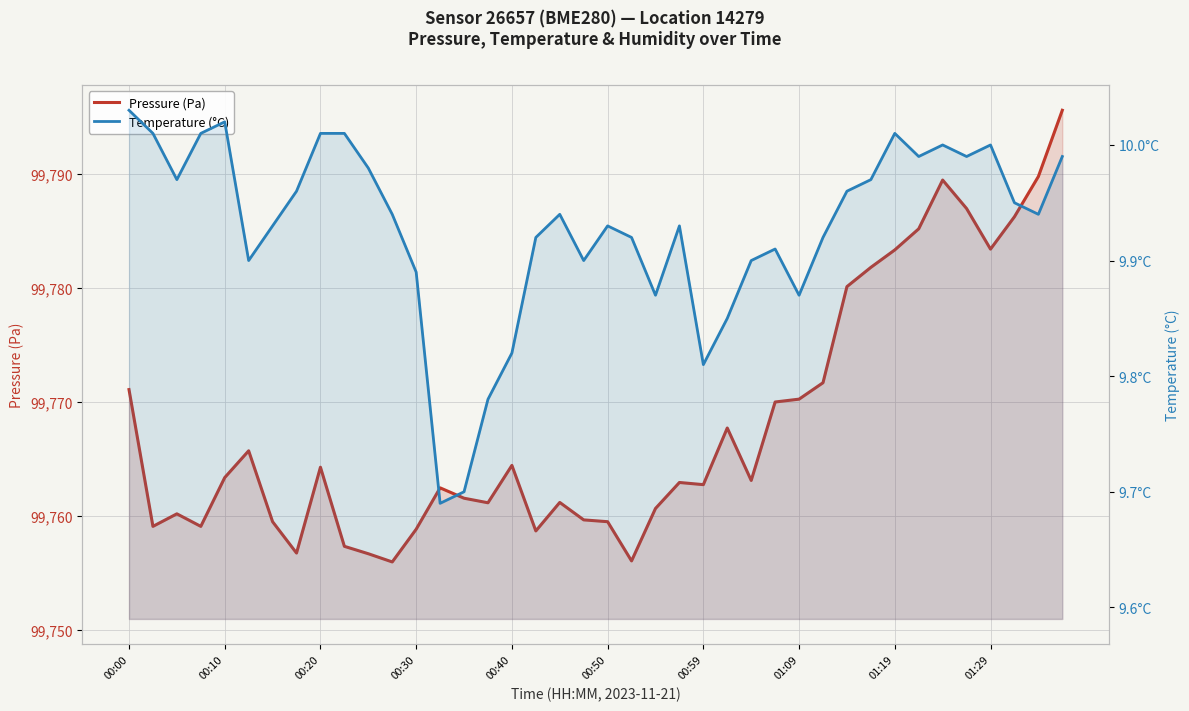

At which category is the sum across all series the highest?

39